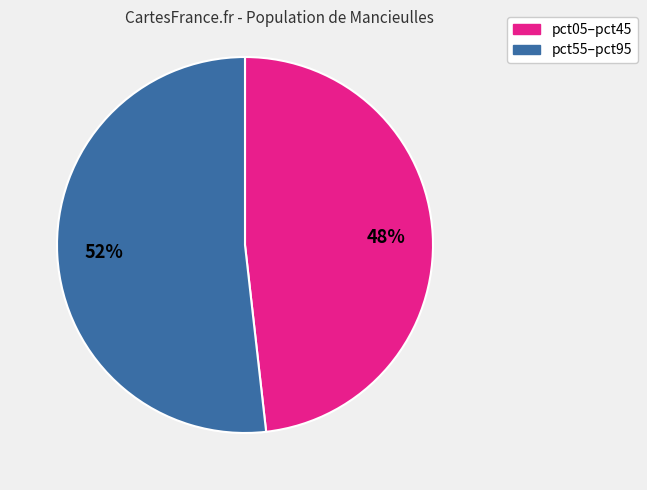

To the nearest percent, what is the difference between the largest and smallest slice percentages?

4%